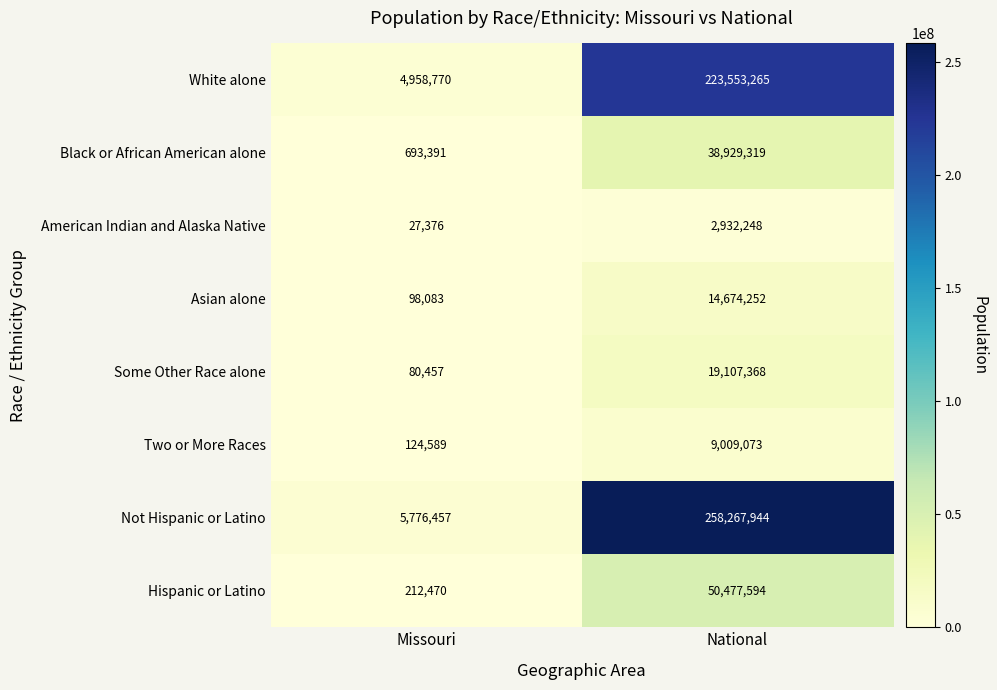

What is the difference between the highest and lowest values at Missouri?

5749081